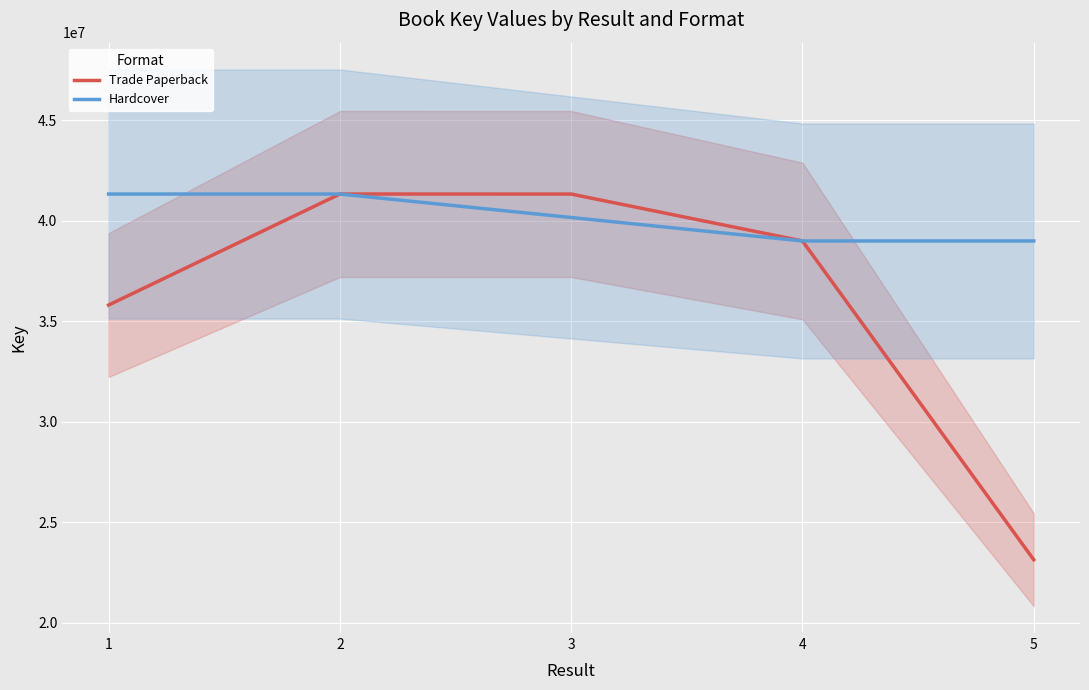

How many lines are shown in the chart?

2